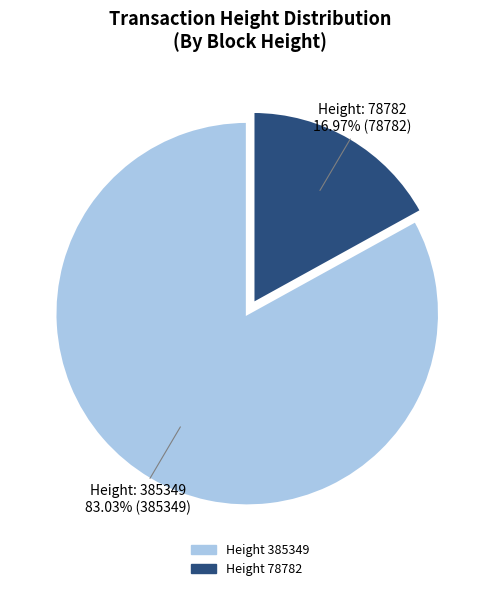

Is there any slice that represents more than half of the pie?

Yes